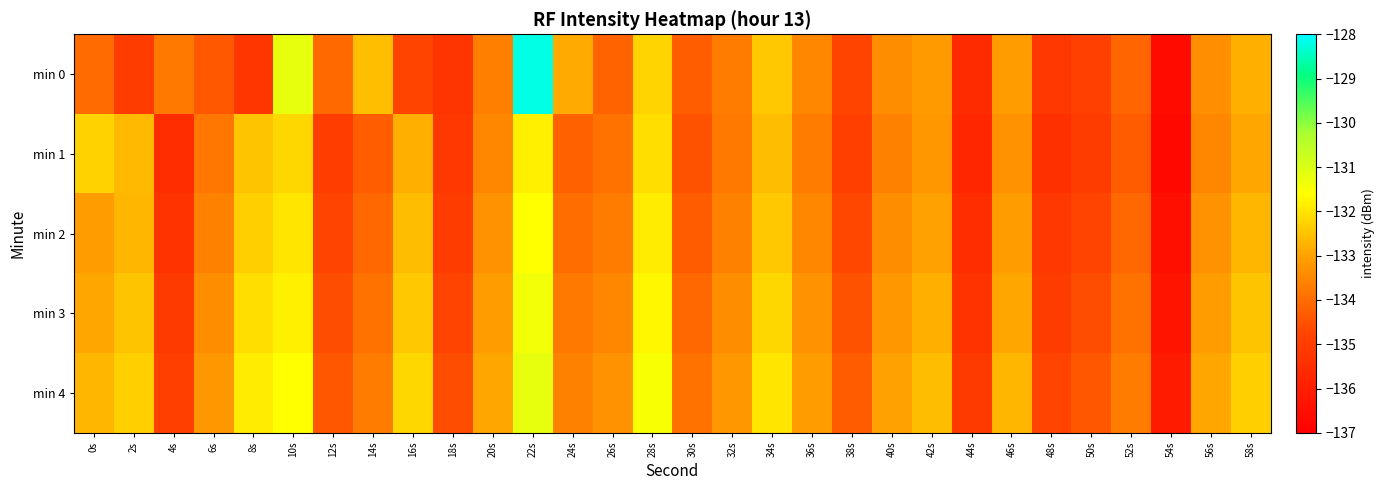

Count the number of categories in the chart.

30